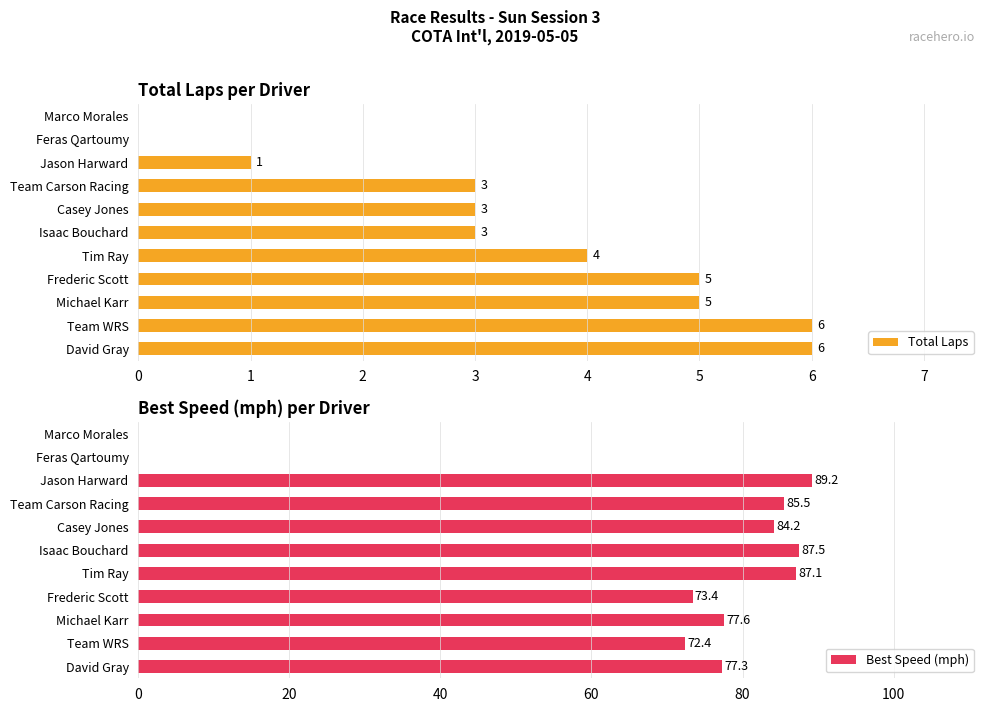

How many Total Laps values are between 1 and 5?

7